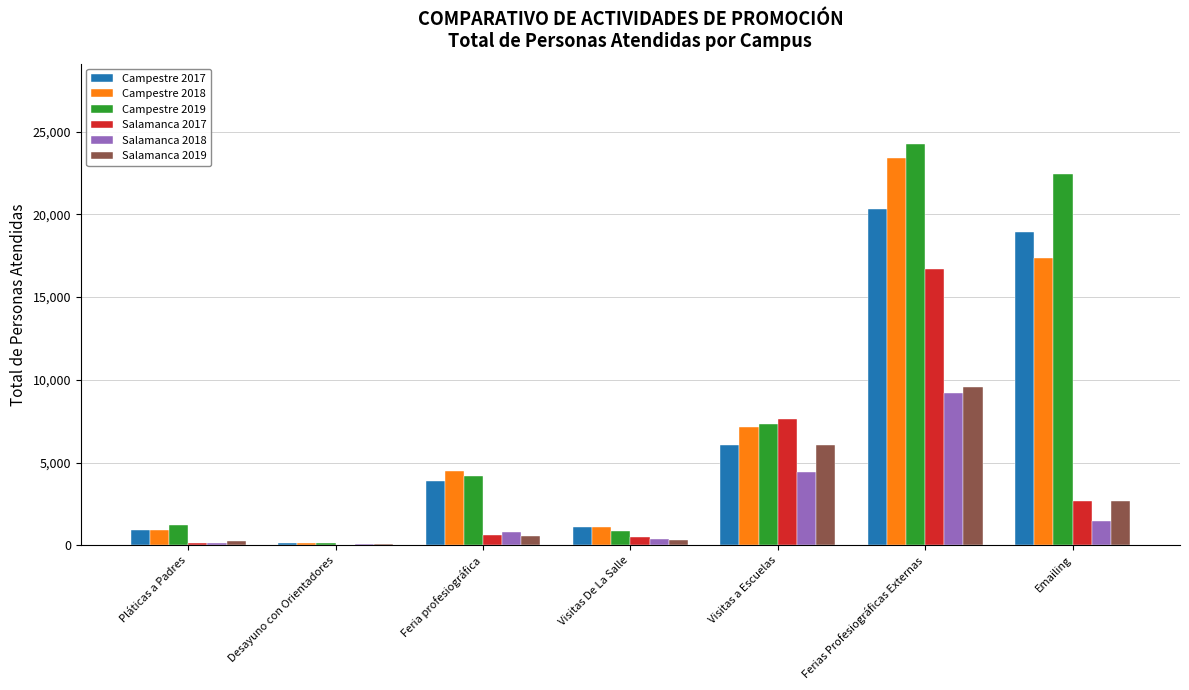

Does the chart contain stacked bars?

No